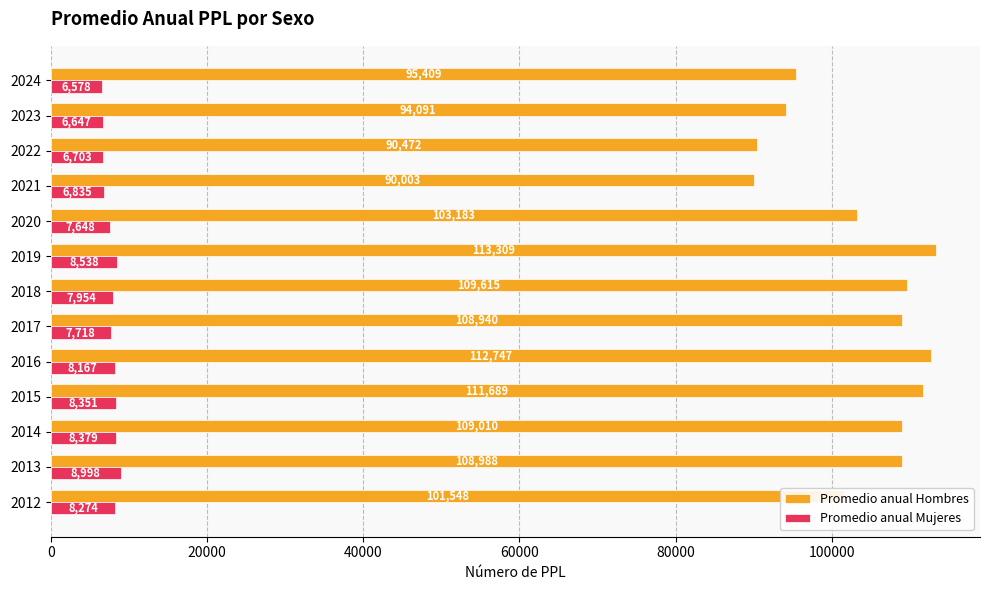

What is the difference between the maximum and minimum values in the Promedio anual Mujeres series?

2420.2